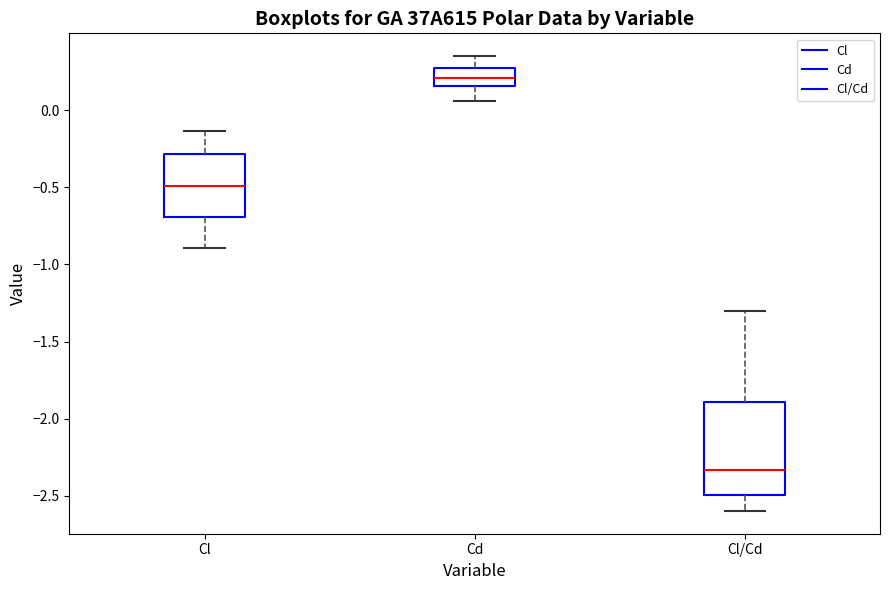

Reading left to right, read every box against the y-axis: the position of its median line, the range the box covers, and the ends of its whiskers. The values are not printed on the chart, so give them approximately, as read against the axis.

Cl: median -0.50, box -0.70 to -0.30, whiskers -0.90 to -0.15
Cd: median 0.20, box 0.15 to 0.25, whiskers 0.05 to 0.35
Cl/Cd: median -2.35, box -2.50 to -1.90, whiskers -2.60 to -1.30